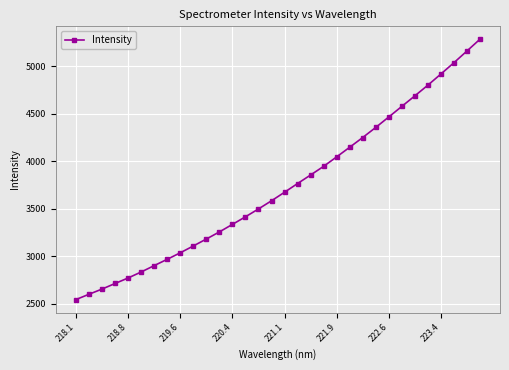

What is the minimum value shown in the chart?

2541.8